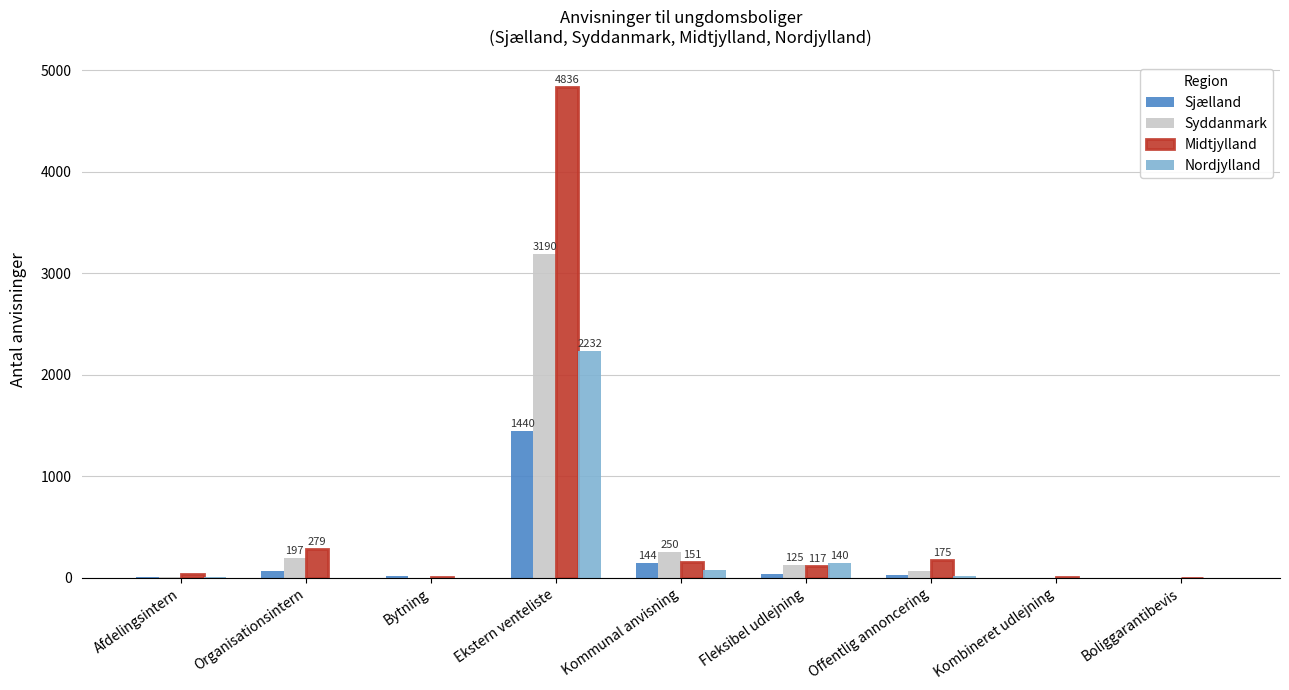

True or false: Midtjylland has a value of 117 at Fleksibel udlejning.

True